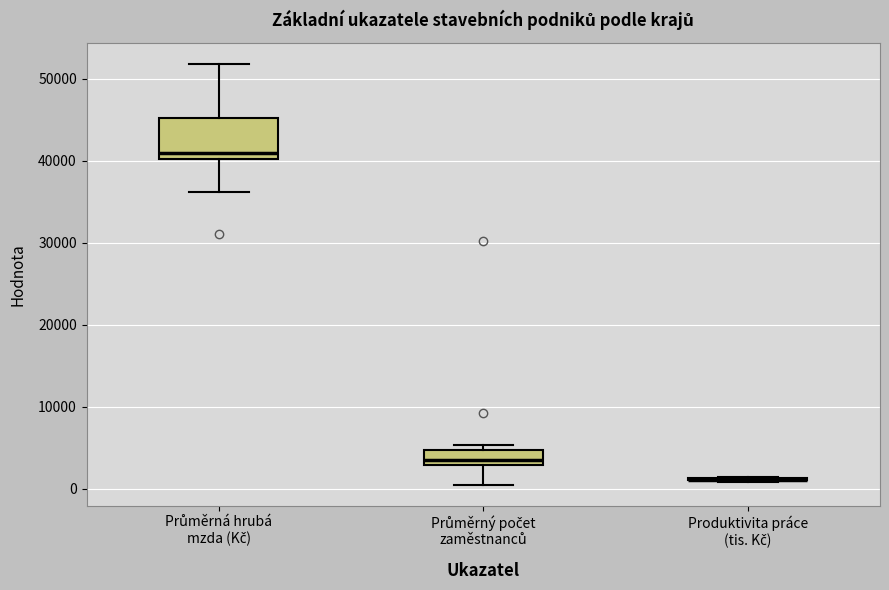

Reading left to right, transcribe this box plot: for each box, give where its median line is, the range the box spans, and where its two whiskers end, as read against the y-axis. The values are not printed on the chart, so give them approximately, as read against the axis.

Průměrná hrubá mzda (Kč): median 41000, box 40000 to 45000, whiskers 36000 to 52000
Průměrný počet zaměstnanců: median 4000, box 3000 to 5000, whiskers 1000 to 5000 (just above the box's upper edge)
Produktivita práce (tis. Kč): box collapsed to a line at 1000, whiskers 1000 to 1000